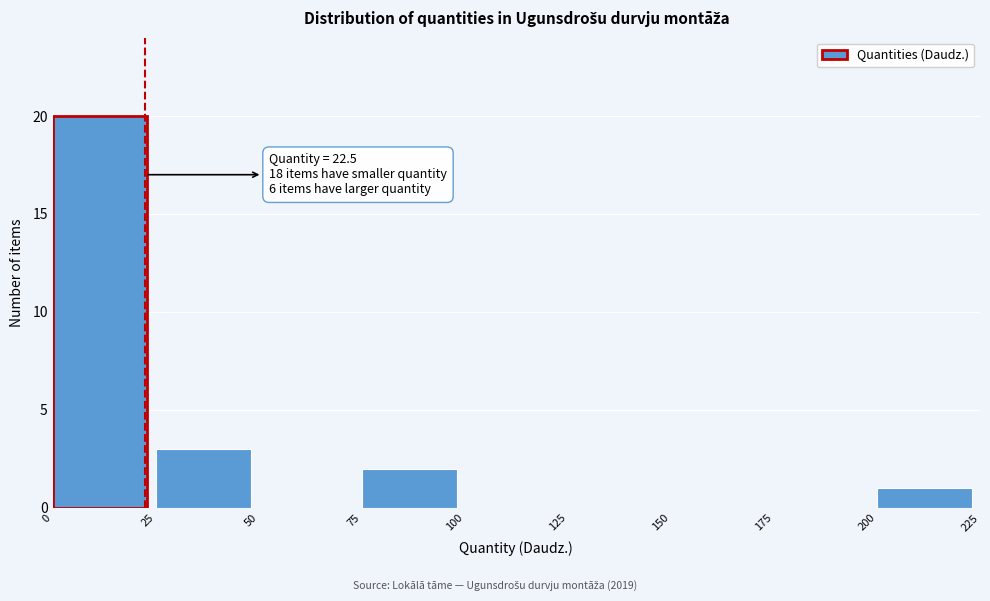

Over which range of the x-axis is the bar tallest?

0 to 25